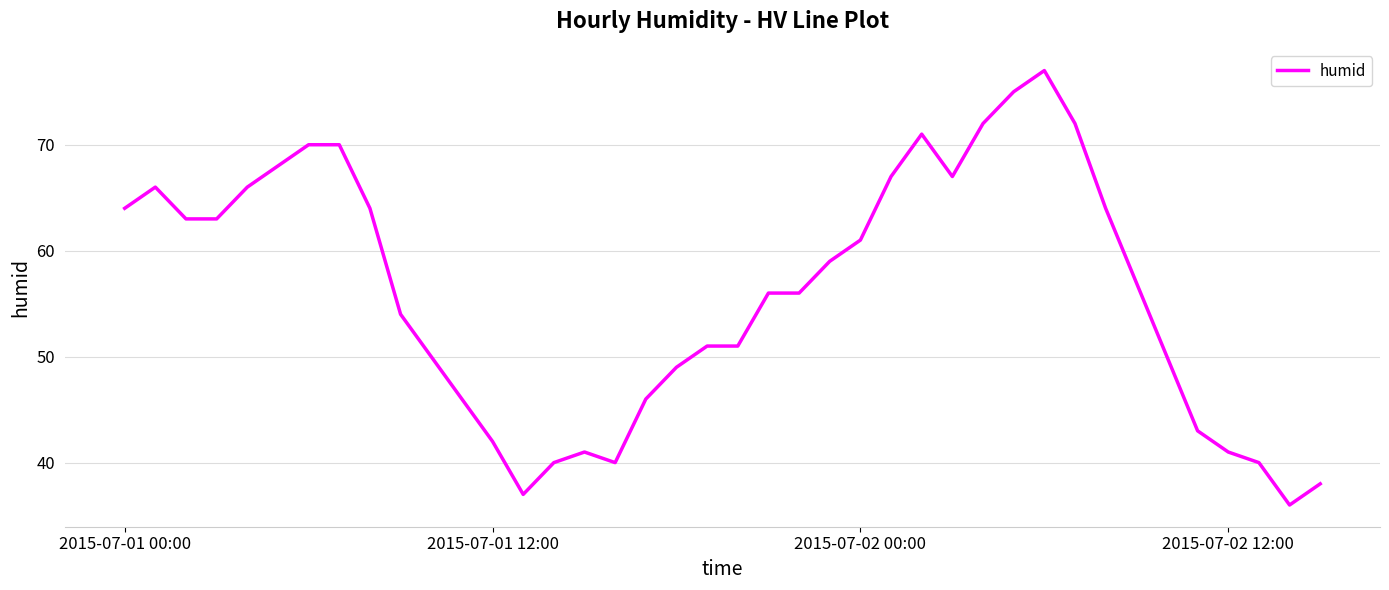

What is the difference between the maximum and minimum values?

41